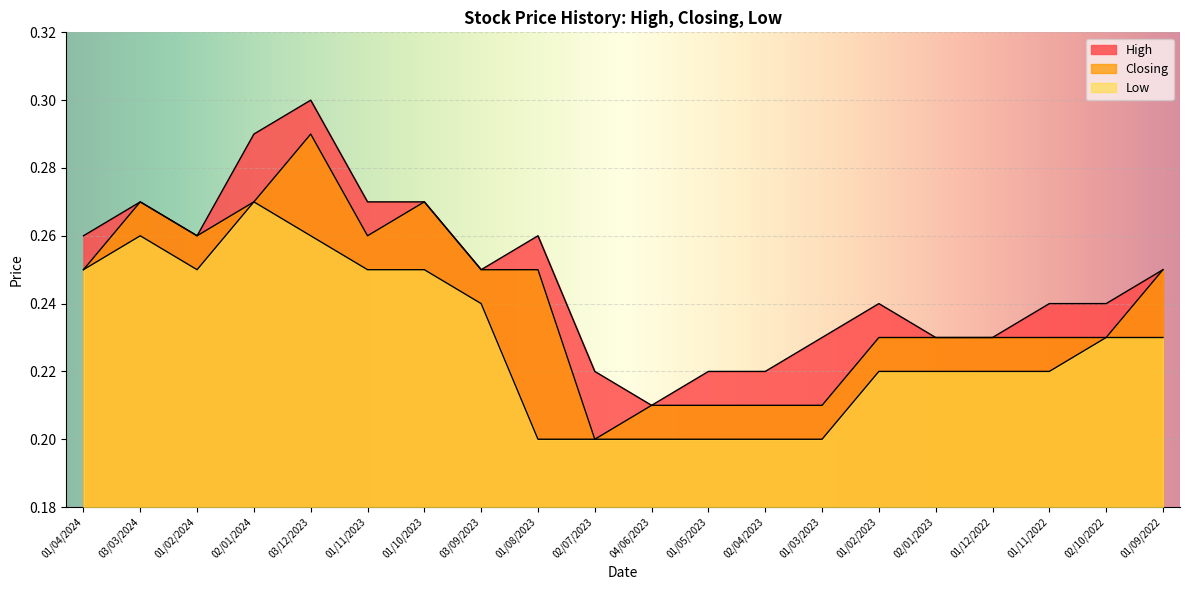

Is the value of Low at 03/03/2024 greater than the value of High at 01/04/2024?

No